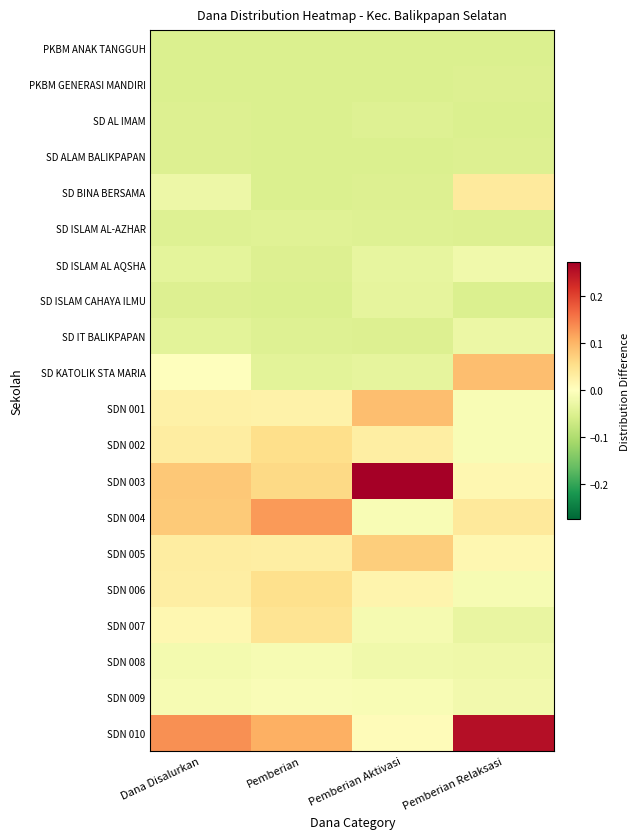

Which series has the largest total across all categories?

SDN 010